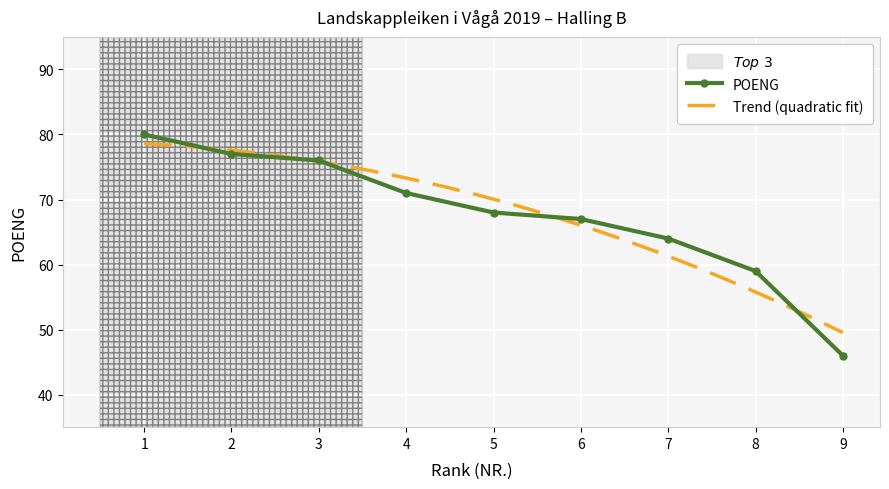

What is the sum of all values?

608